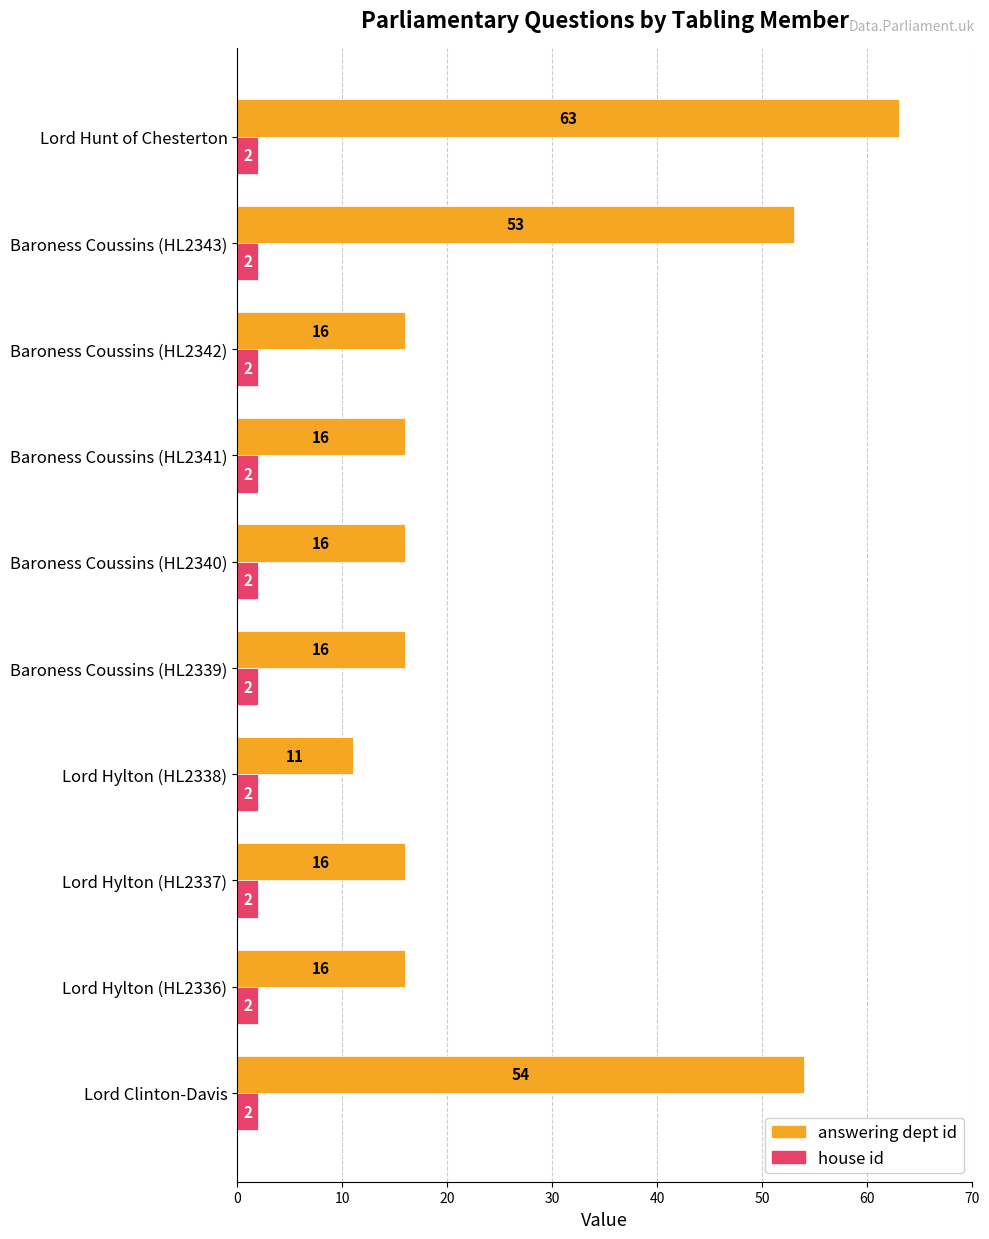

The value of house id at Baroness Coussins (HL2341) is 2. True or false?

True